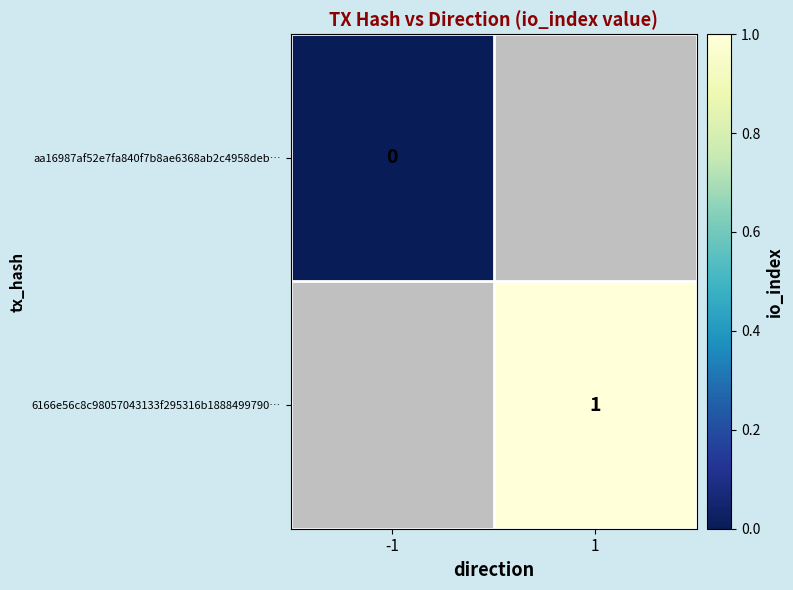

How many series are shown in this chart?

2